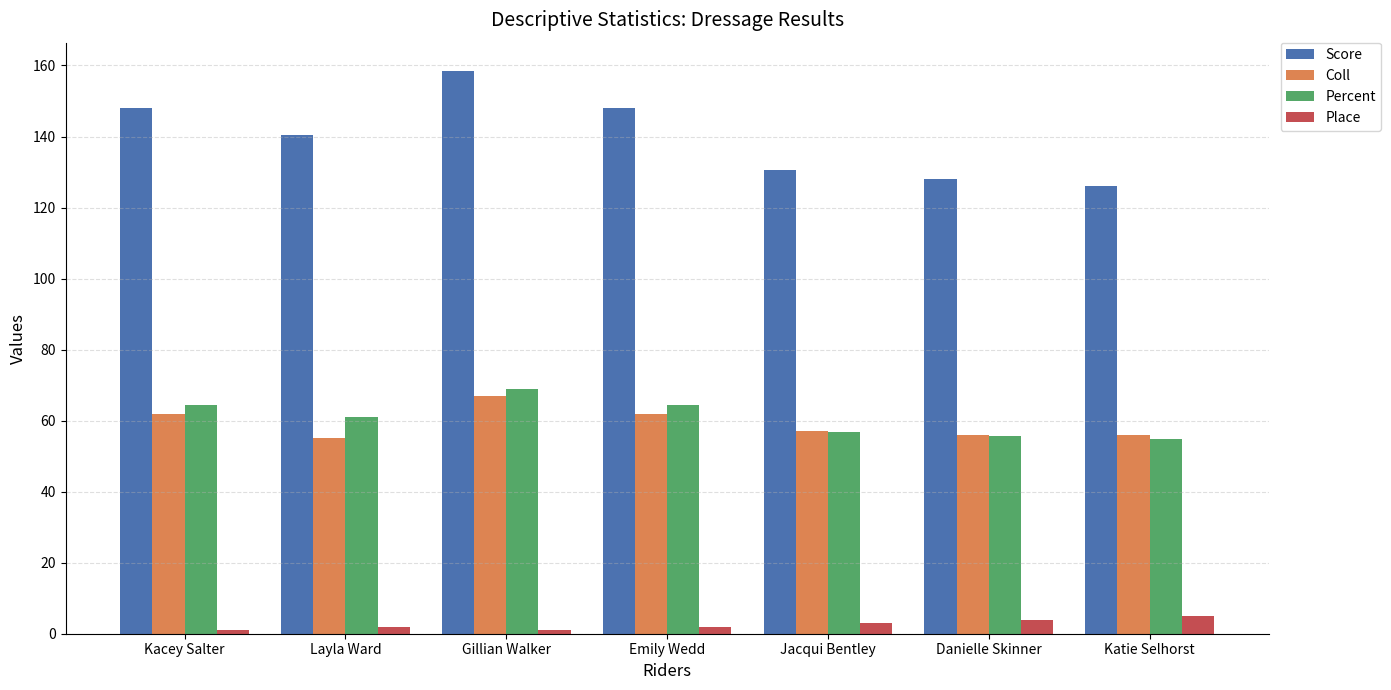

At how many categories does at least one series exceed 55?

7